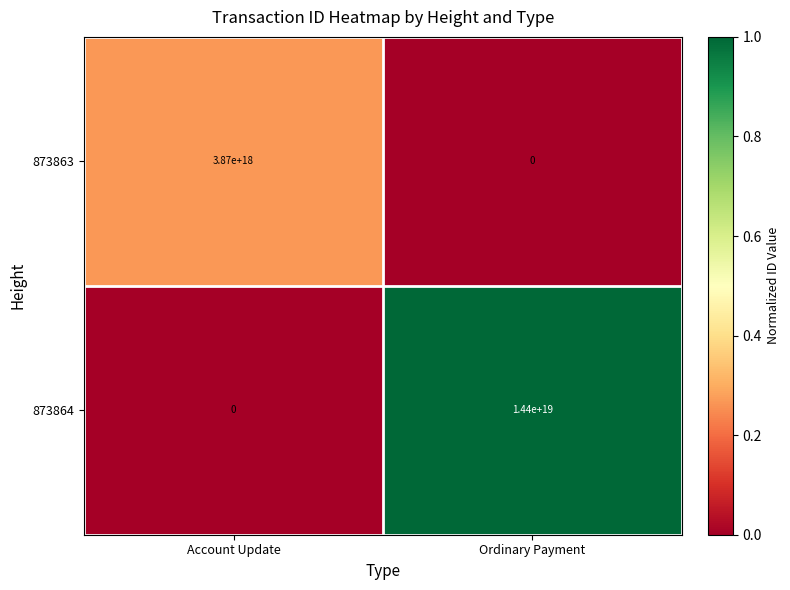

The value of 873863 at Ordinary Payment is 1899116333399229184. True or false?

False